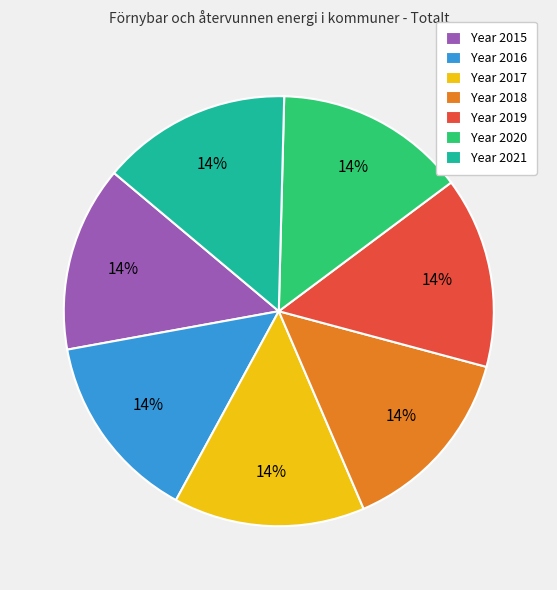

Approximately how many times larger is the value at Year 2018 compared to Year 2017?

1.0